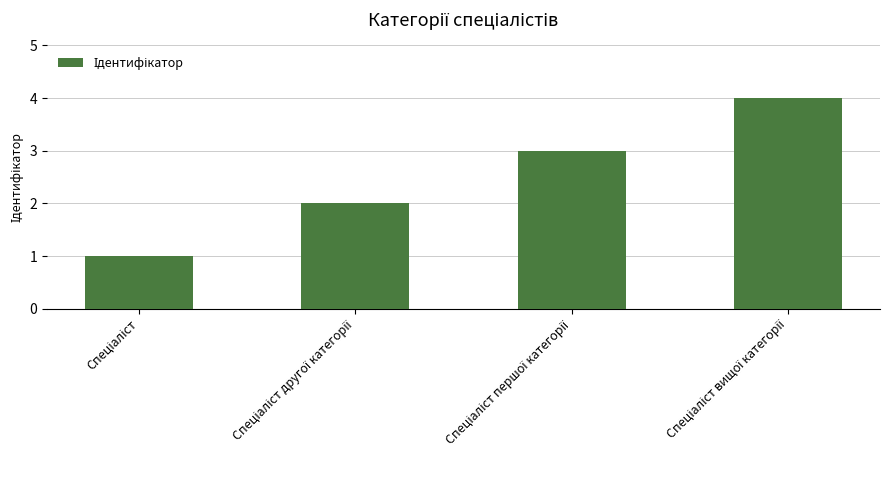

What is the sum of all values?

10